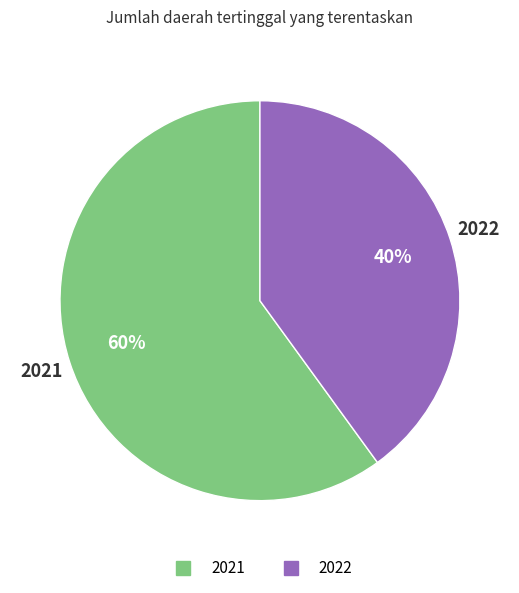

Is the sum of 2022 and 2021 greater than half?

Yes